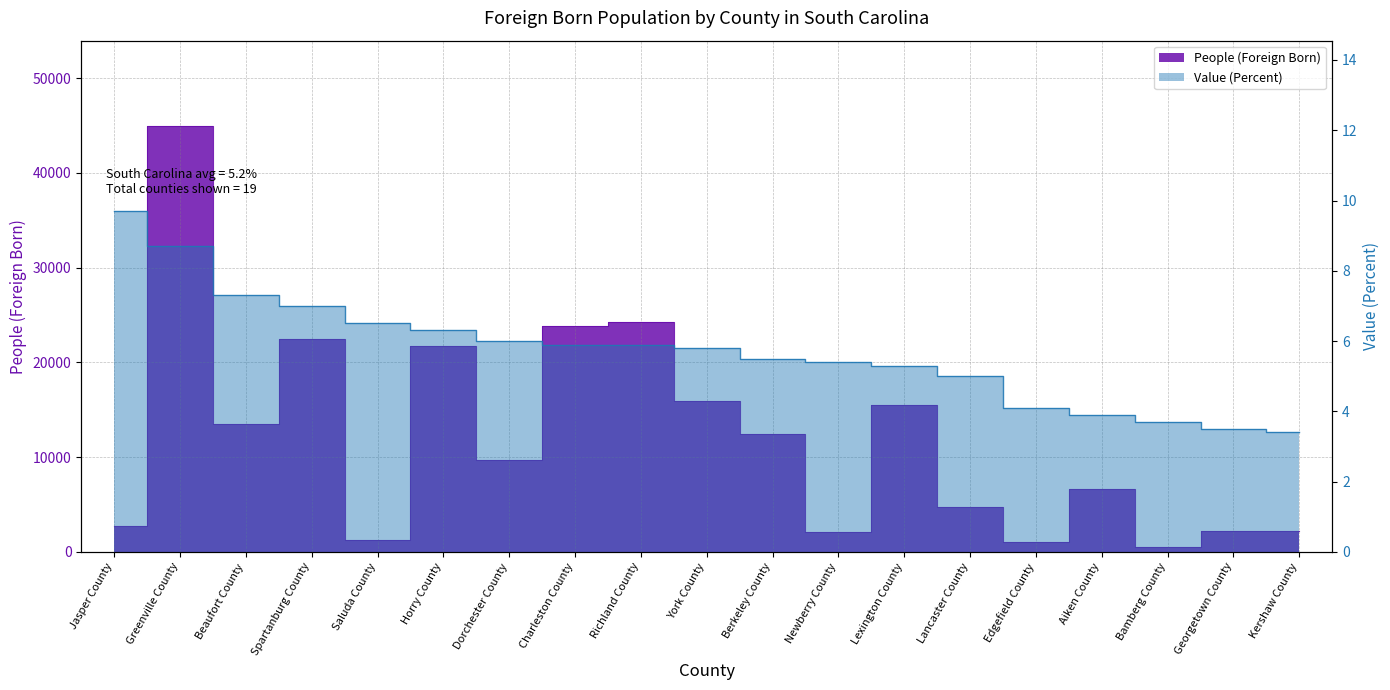

Which series changed the most between Newberry County and Bamberg County?

People (Foreign Born)